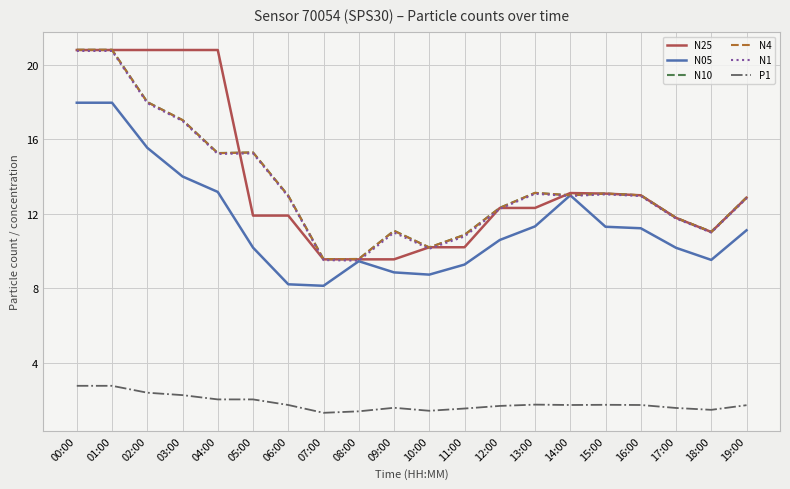

What is the spread (max minus min) of values at 00:00?

18.0